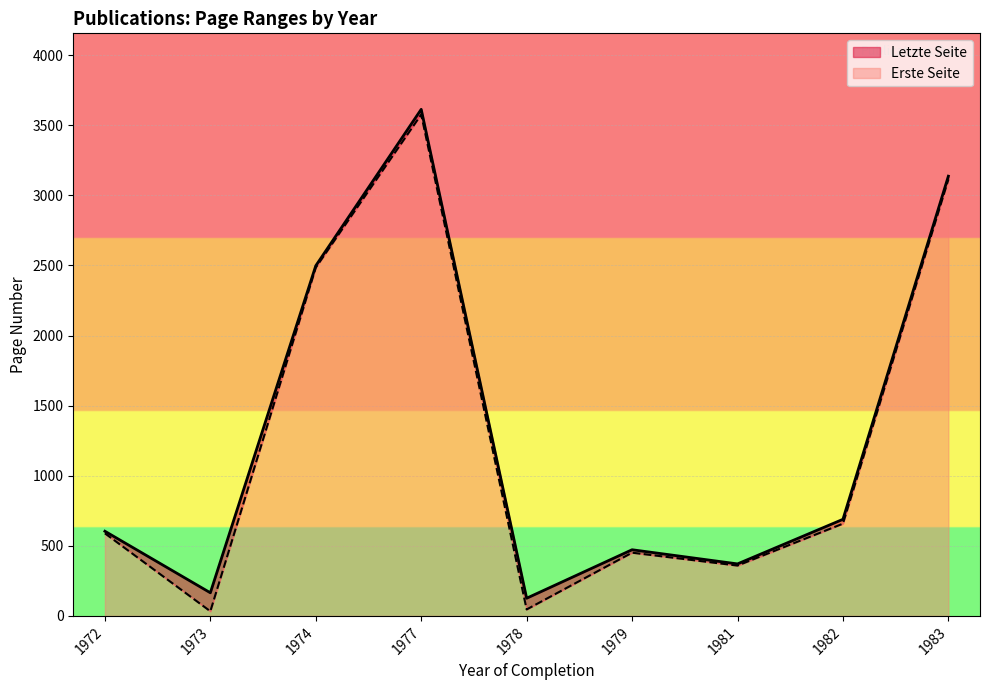

Which series has the widest spread of values?

Erste Seite